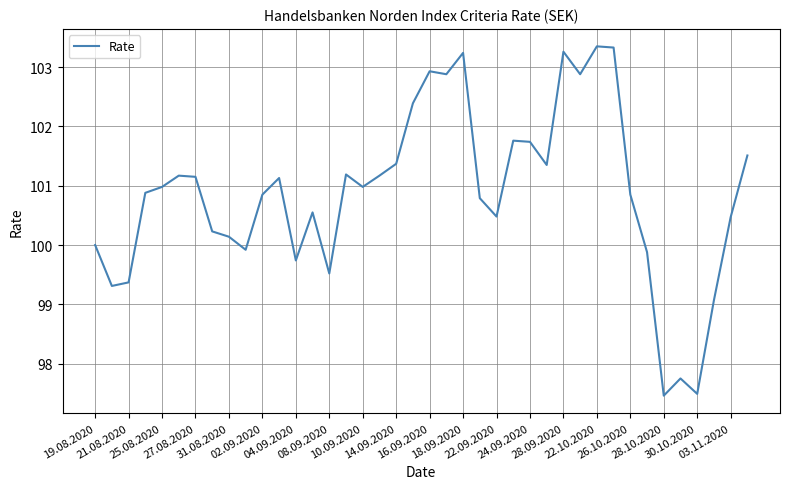

True or false: the data has more than 0 interior local peaks.

True